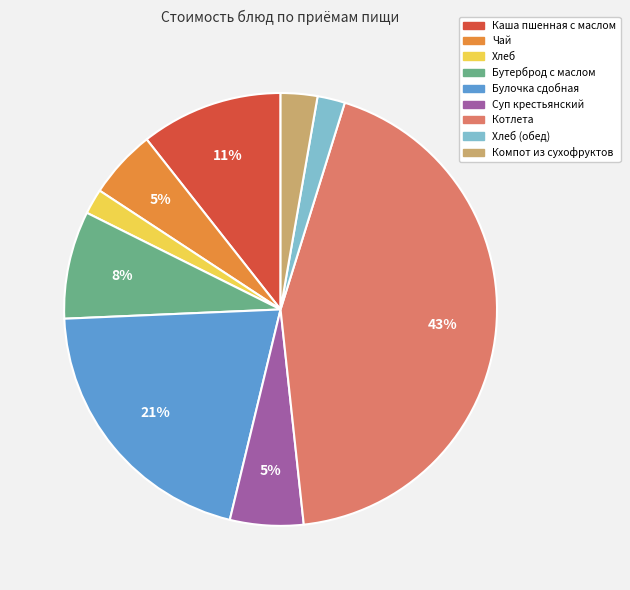

Is there a majority slice in this chart?

No